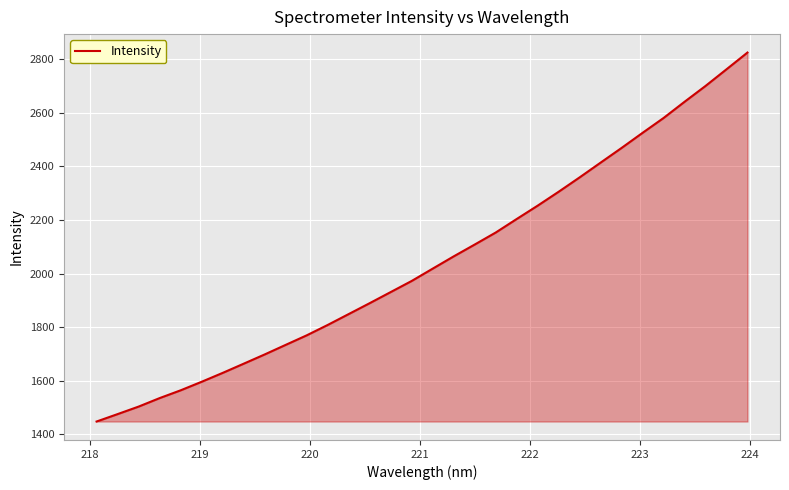

What is the smallest value displayed?

1448.3